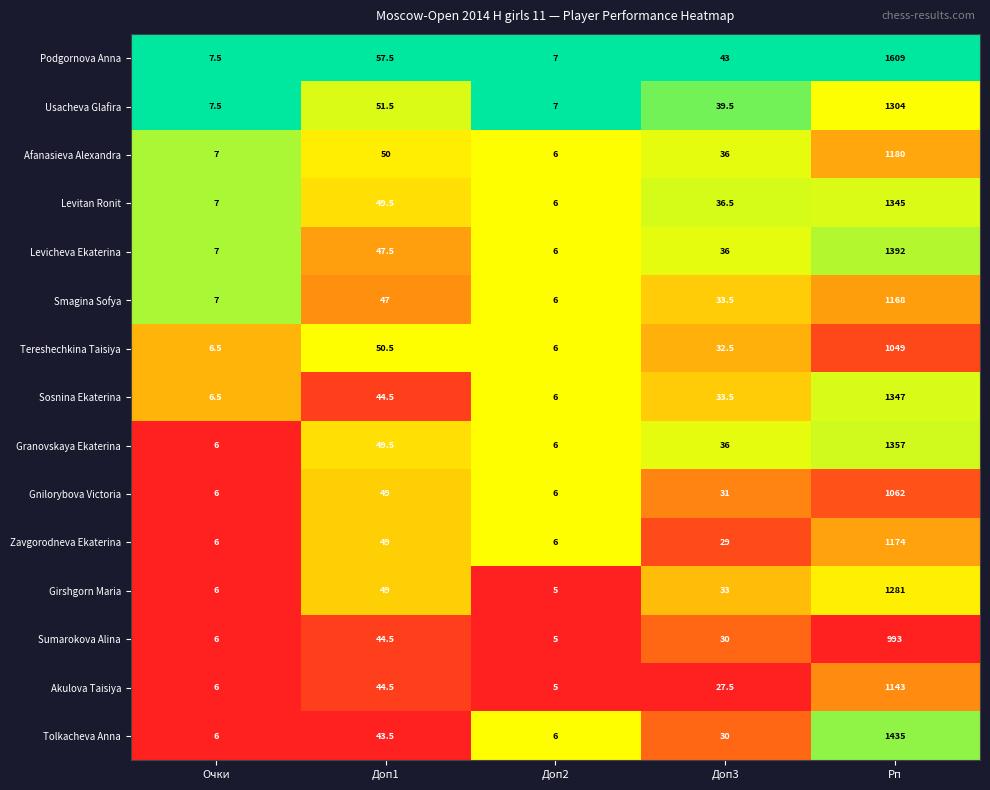

What is the minimum value for Tereshechkina Taisiya?

6.0